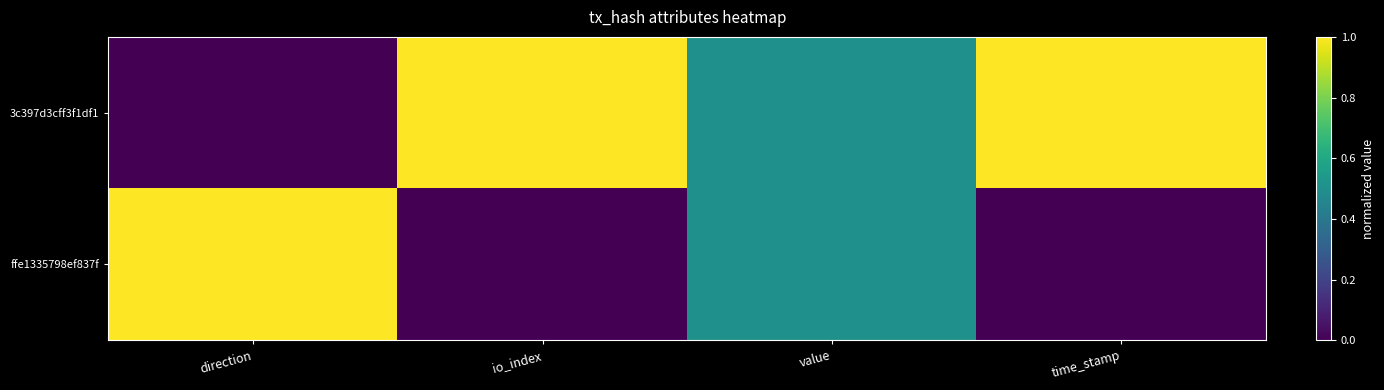

List the series in order of their overall mean, highest first.

3c397d3cff3f1df1, ffe1335798ef837f